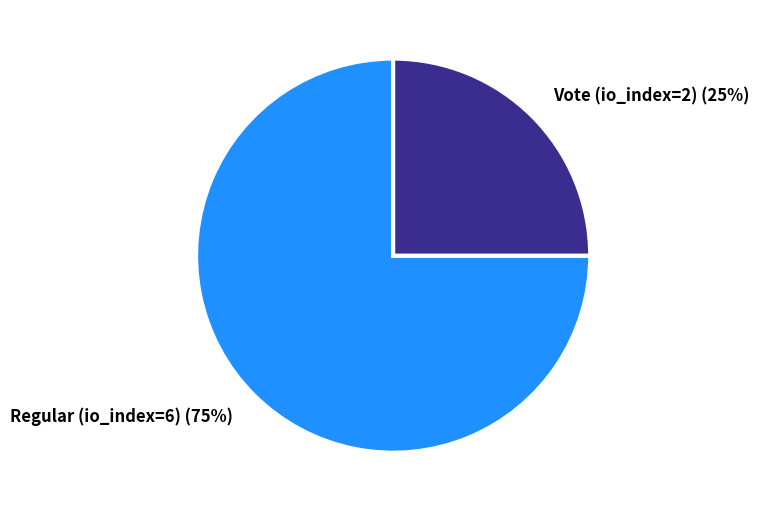

What is the smallest slice in the pie chart?

Vote (io_index=2)